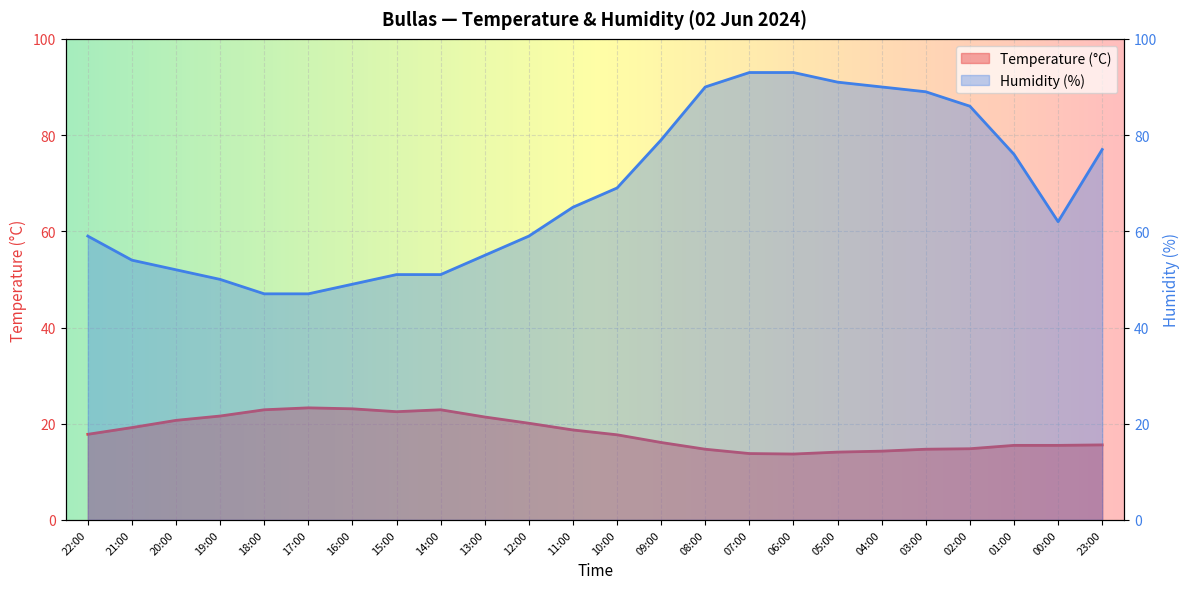

At which category is the sum across all series the highest?

07:00